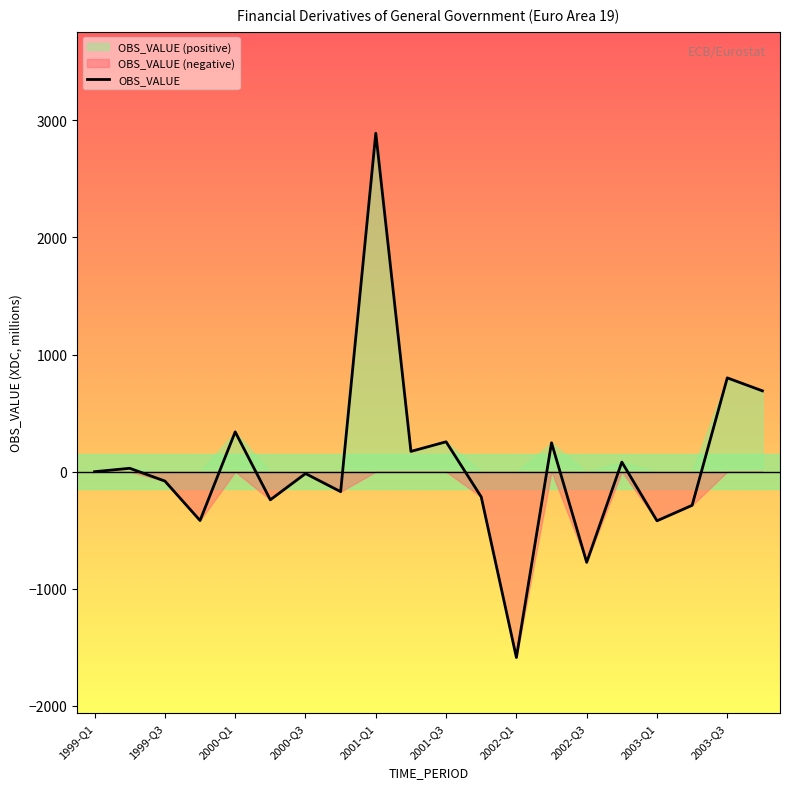

At which label does OBS_VALUE reach its minimum?

2002-Q1